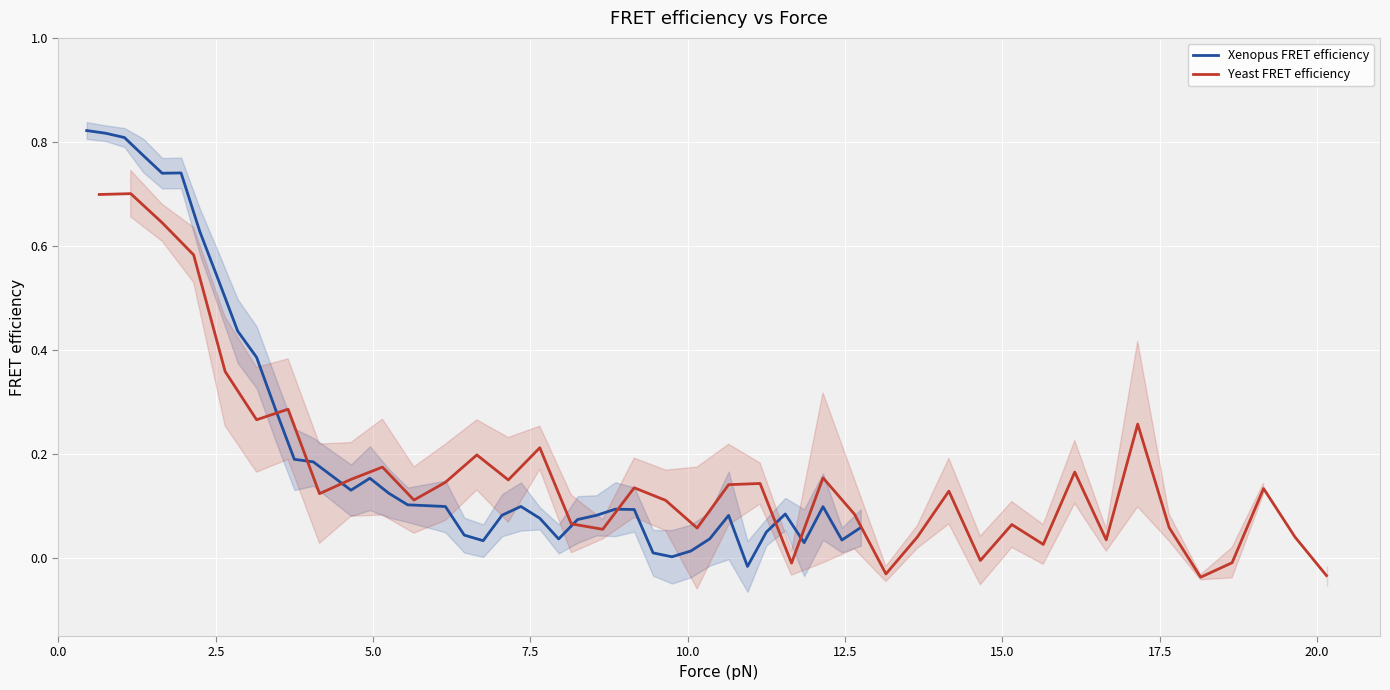

Reading left to right, list all the values displayed in this chart.

Xenopus FRET efficiency: 0.8	0.8	0.8	0.8	0.7	0.7	0.6	0.5	0.4	0.4	0.3	0.2	0.2	0.1	0.2	0.1	0.1	0.1	0.0	0.0	0.1	0.1	0.1	0.0	0.1	0.1	0.1	0.1	0.0	0.0	0.0	0.0	0.1	-0.0	0.0	0.1	0.0	0.1	0.0	0.1
Yeast FRET efficiency: 0.7	0.7	0.6	0.6	0.4	0.3	0.3	0.1	0.2	0.2	0.1	0.1	0.2	0.2	0.2	0.1	0.1	0.1	0.1	0.1	0.1	0.1	-0.0	0.2	0.1	-0.0	0.0	0.1	-0.0	0.1	0.0	0.2	0.0	0.3	0.1	-0.0	-0.0	0.1	0.0	-0.0